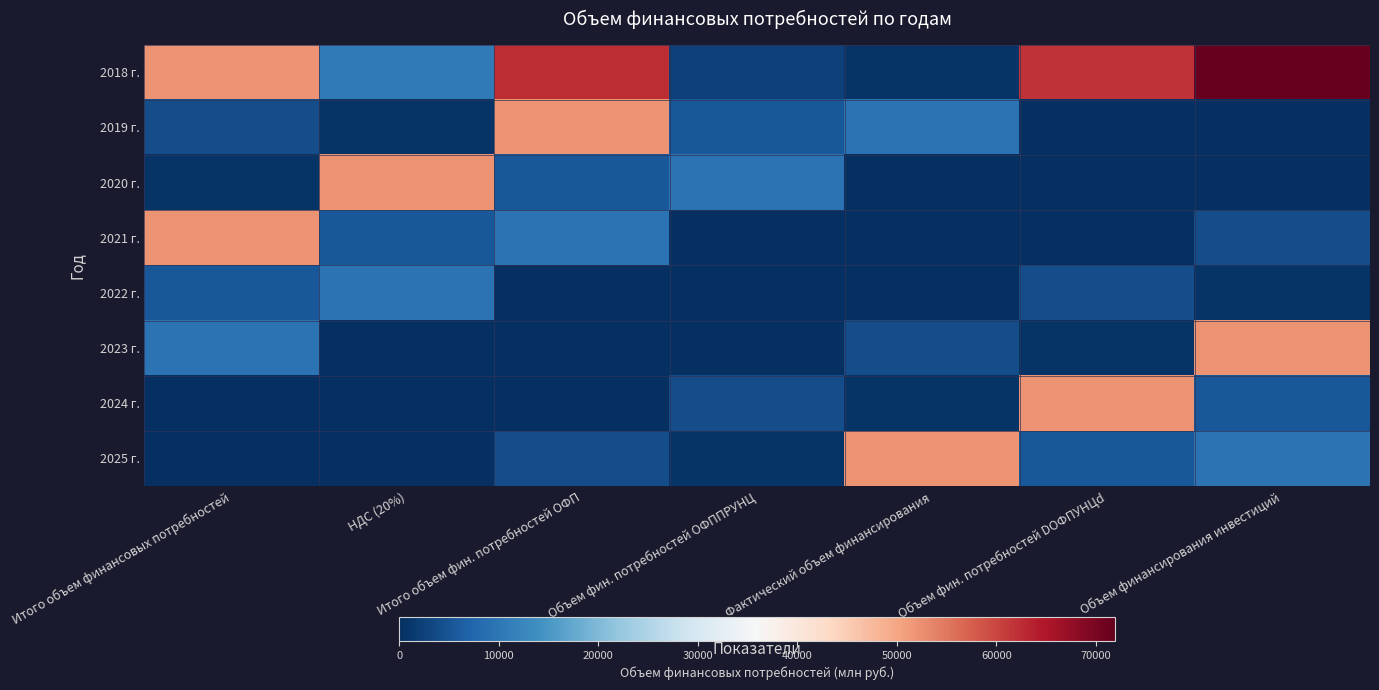

Reading left to right, extract all data points from this chart.

2018 г.: Итого объем финансовых потребностей=52111.2	НДС (20%)=10422.2	Итого объем фин. потребностей ОФП=62533.5	Объем фин. потребностей ОФППРУНЦ=2487.1	Фактический объем финансирования=716.3	Объем фин. потребностей DОФПУНЦd=61817.2	Объем финансирования инвестиций=71915.5
2019 г.: Итого объем финансовых потребностей=4064.2	НДС (20%)=683.9	Итого объем фин. потребностей ОФП=52199.4	Объем фин. потребностей ОФППРУНЦ=5479.1	Фактический объем финансирования=9488.9	Объем фин. потребностей DОФПУНЦd=0.0	Объем финансирования инвестиций=0.0
2020 г.: Итого объем финансовых потребностей=683.9	НДС (20%)=52199.4	Итого объем фин. потребностей ОФП=5479.1	Объем фин. потребностей ОФППРУНЦ=9488.9	Фактический объем финансирования=0.0	Объем фин. потребностей DОФПУНЦd=0.0	Объем финансирования инвестиций=0.0
2021 г.: Итого объем финансовых потребностей=52199.4	НДС (20%)=5479.1	Итого объем фин. потребностей ОФП=9488.9	Объем фин. потребностей ОФППРУНЦ=0.0	Фактический объем финансирования=0.0	Объем фин. потребностей DОФПУНЦd=0.0	Объем финансирования инвестиций=4064.2
2022 г.: Итого объем финансовых потребностей=5479.1	НДС (20%)=9488.9	Итого объем фин. потребностей ОФП=0.0	Объем фин. потребностей ОФППРУНЦ=0.0	Фактический объем финансирования=0.0	Объем фин. потребностей DОФПУНЦd=4064.2	Объем финансирования инвестиций=683.9
2023 г.: Итого объем финансовых потребностей=9488.9	НДС (20%)=0.0	Итого объем фин. потребностей ОФП=0.0	Объем фин. потребностей ОФППРУНЦ=0.0	Фактический объем финансирования=4064.2	Объем фин. потребностей DОФПУНЦd=683.9	Объем финансирования инвестиций=52199.4
2024 г.: Итого объем финансовых потребностей=0.0	НДС (20%)=0.0	Итого объем фин. потребностей ОФП=0.0	Объем фин. потребностей ОФППРУНЦ=4064.2	Фактический объем финансирования=683.9	Объем фин. потребностей DОФПУНЦd=52199.4	Объем финансирования инвестиций=5479.1
2025 г.: Итого объем финансовых потребностей=0.0	НДС (20%)=0.0	Итого объем фин. потребностей ОФП=4064.2	Объем фин. потребностей ОФППРУНЦ=683.9	Фактический объем финансирования=52199.4	Объем фин. потребностей DОФПУНЦd=5479.1	Объем финансирования инвестиций=9488.9